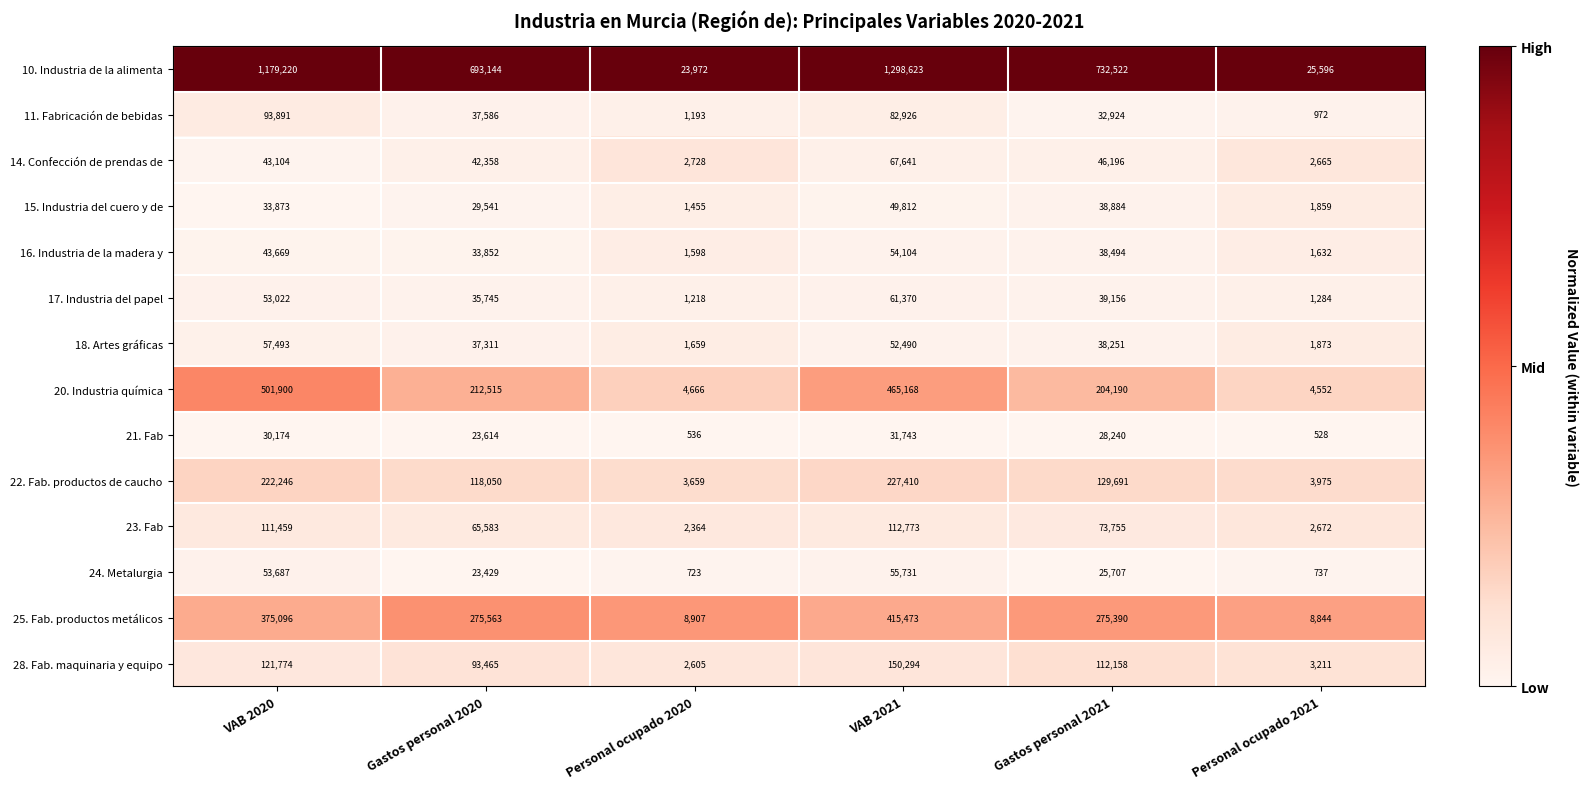

Is it true that 22. Fab. productos de caucho equals 118050 at Gastos personal 2020?

True